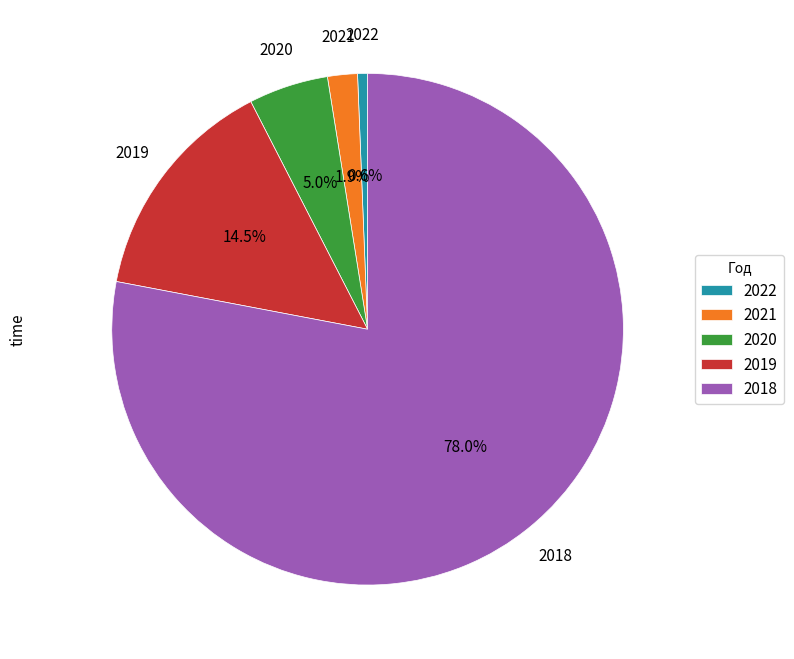

What percentage is the 2021 slice, to the nearest percent?

2%